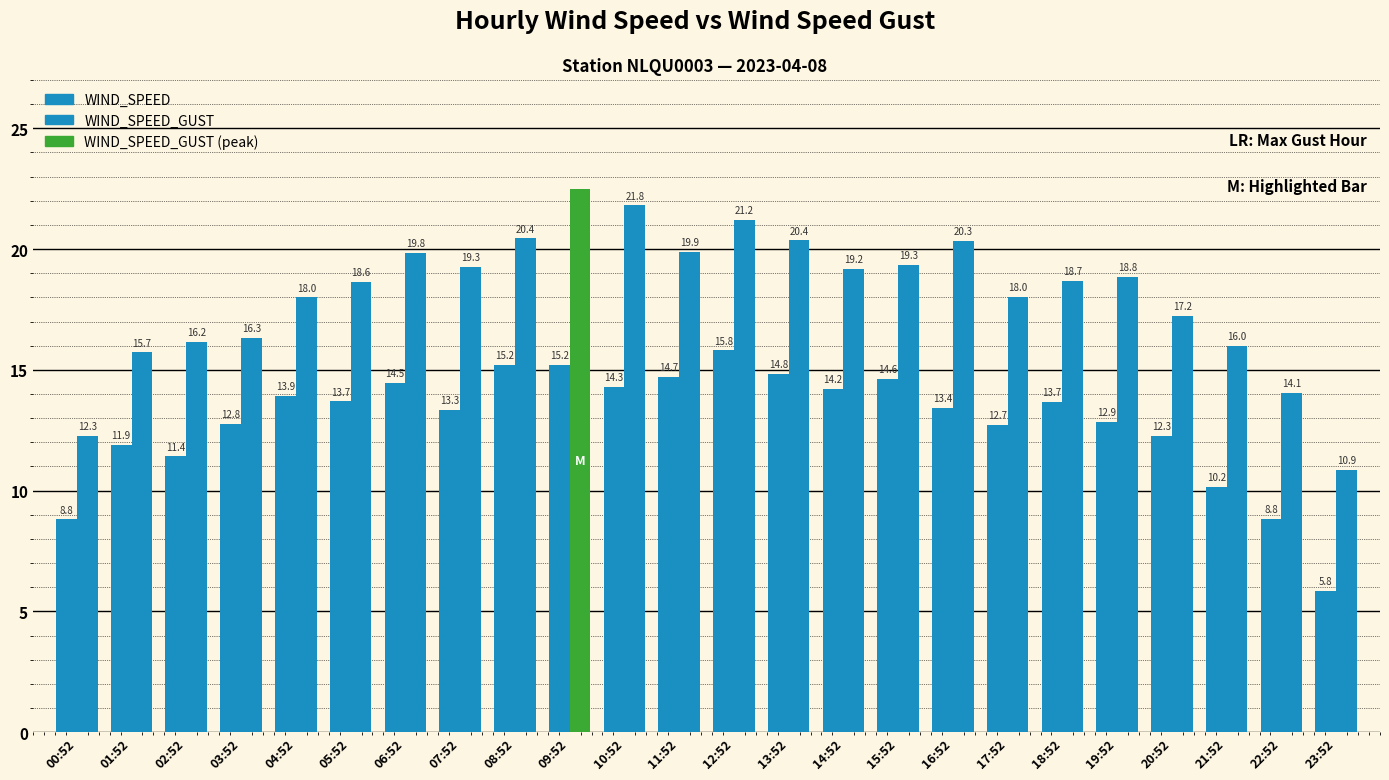

How many bars are there in total?

48